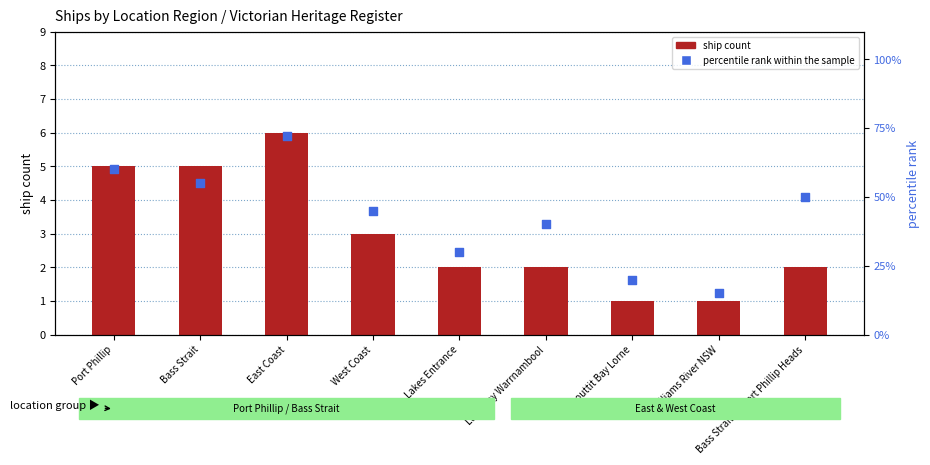

Which series contains the lowest Y value?

ship count